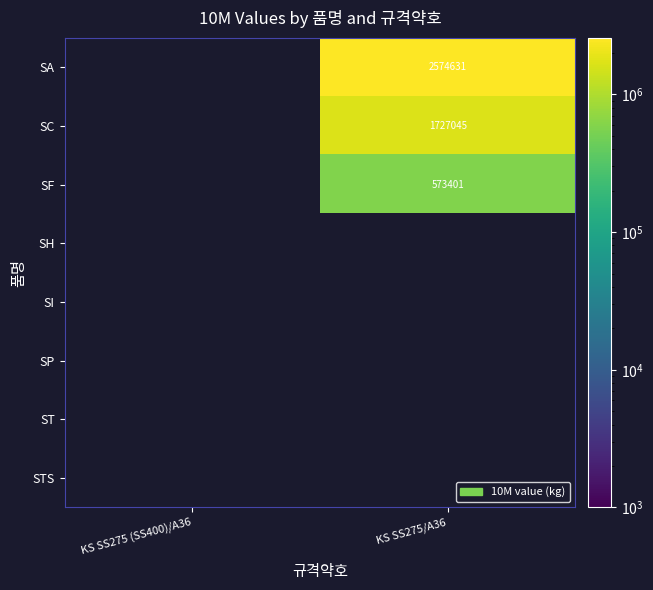

What is the minimum value shown in the chart?

573401.0